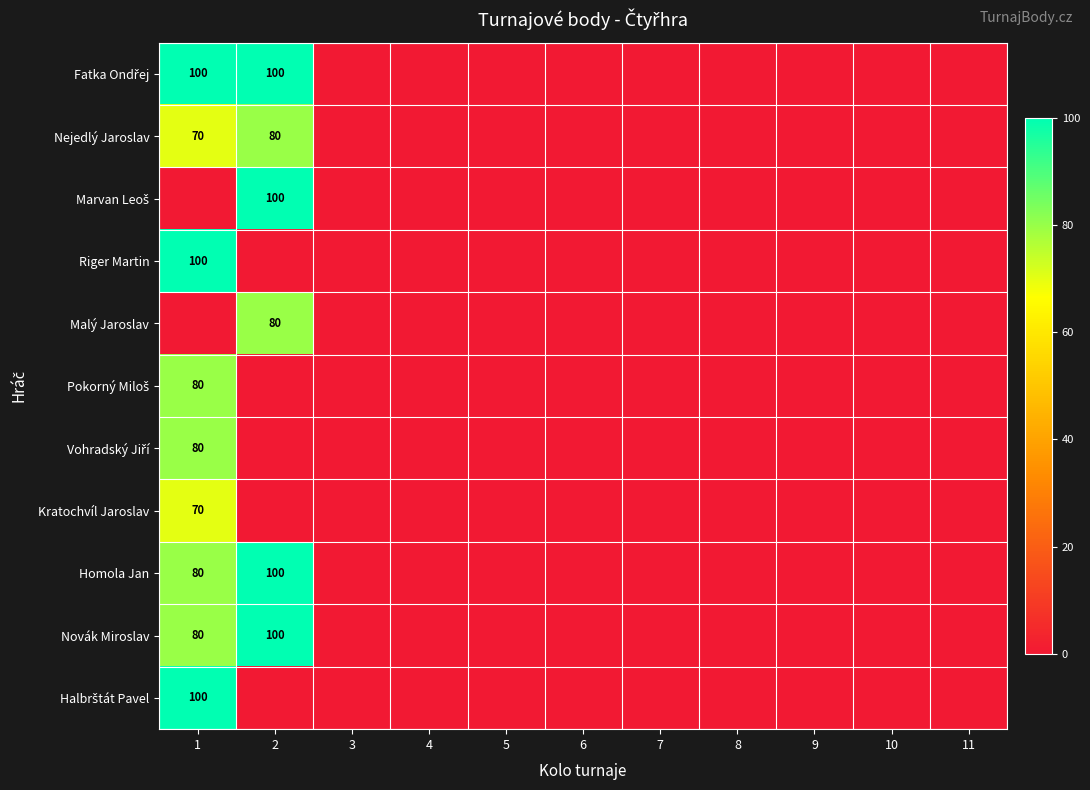

List the series in order of their peak value, highest first.

Fatka Ondřej, Marvan Leoš, Riger Martin, Homola Jan, Novák Miroslav, Halbrštát Pavel, Nejedlý Jaroslav, Malý Jaroslav, Pokorný Miloš, Vohradský Jiří, Kratochvíl Jaroslav